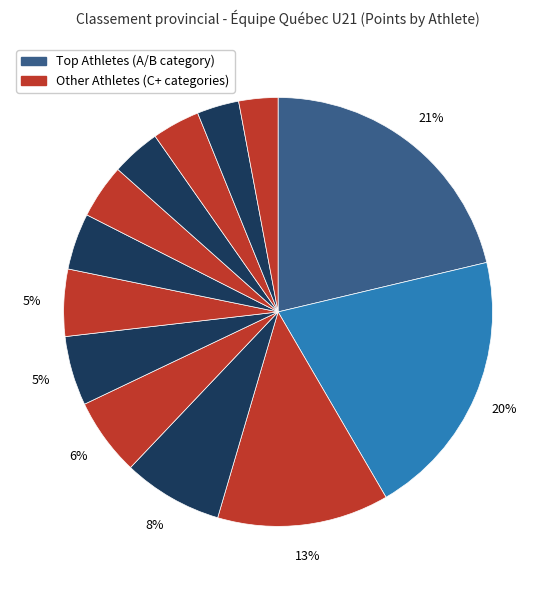

Does any single category account for the majority?

No